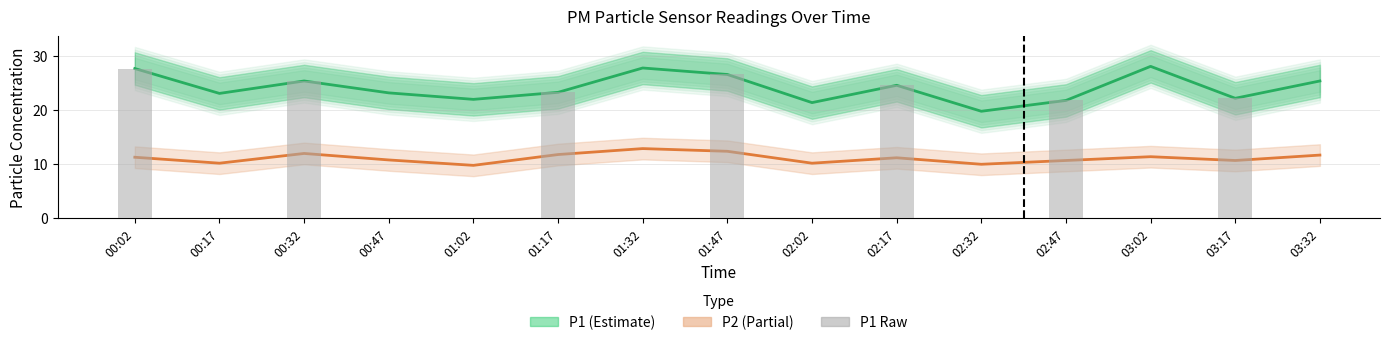

List the labels in order of P2_upper value, largest first.

01:32, 01:47, 00:32, 01:17, 03:32, 03:02, 00:02, 02:17, 00:47, 02:47, 03:17, 00:17, 02:02, 02:32, 01:02